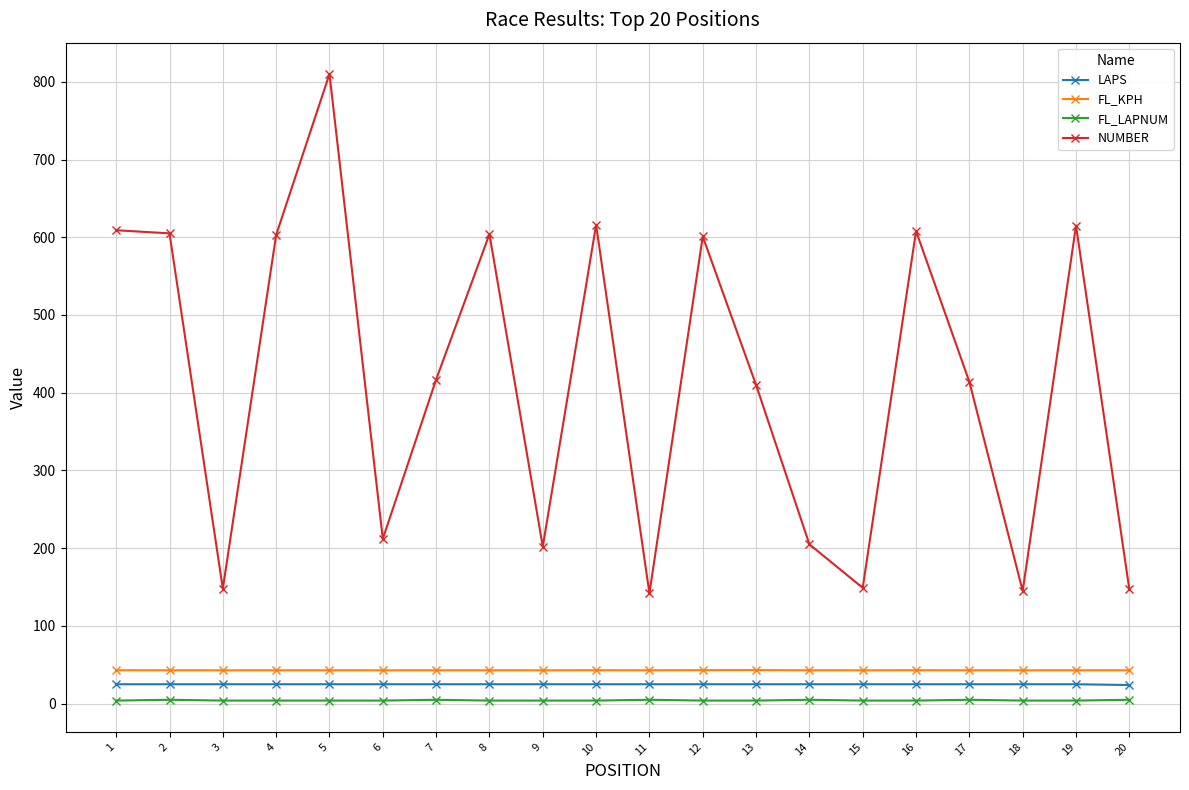

What is the value of the FL_LAPNUM point at the 5th from the left?

4.0